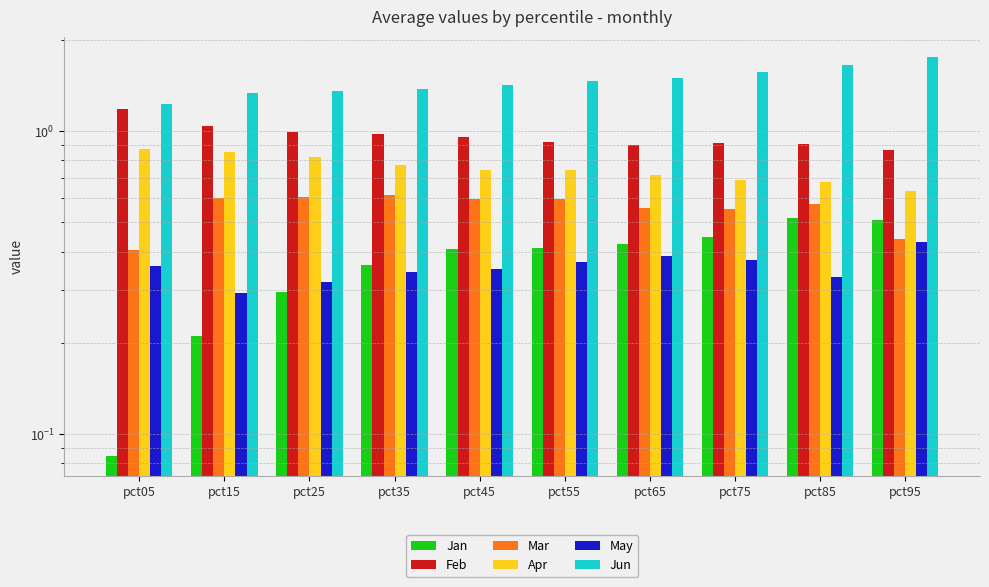

Which has a higher value, pct95 or pct55?

pct95